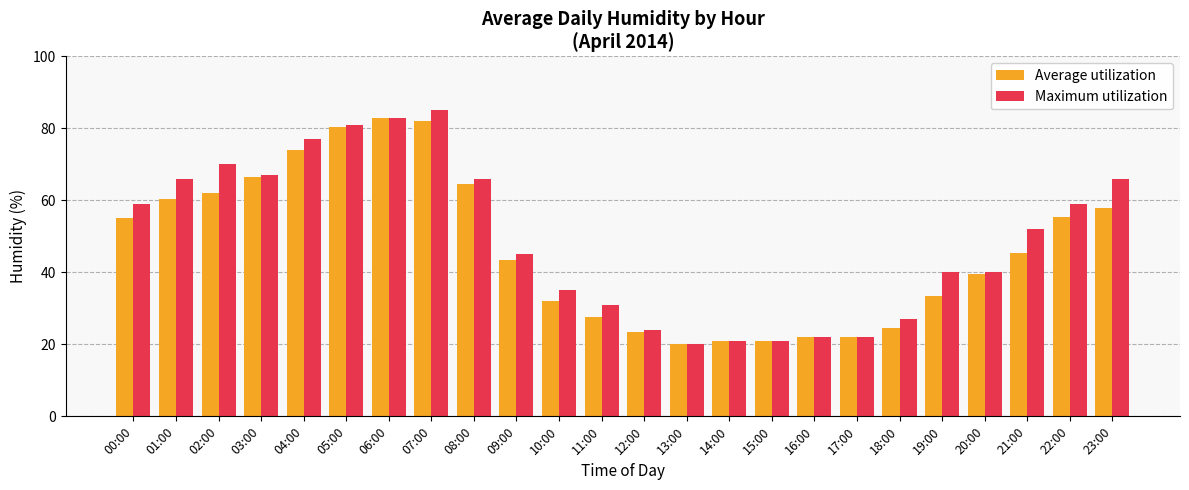

Reading left to right, what are all the values shown in this chart?

Average utilization: 00:00=55.0	01:00=60.5	02:00=62.0	03:00=66.5	04:00=74.0	05:00=80.5	06:00=83.0	07:00=82.0	08:00=64.5	09:00=43.5	10:00=32.0	11:00=27.5	12:00=23.5	13:00=20.0	14:00=21.0	15:00=21.0	16:00=22.0	17:00=22.0	18:00=24.5	19:00=33.5	20:00=39.5	21:00=45.5	22:00=55.5	23:00=58.0
Maximum utilization: 00:00=59.0	01:00=66.0	02:00=70.0	03:00=67.0	04:00=77.0	05:00=81.0	06:00=83.0	07:00=85.0	08:00=66.0	09:00=45.0	10:00=35.0	11:00=31.0	12:00=24.0	13:00=20.0	14:00=21.0	15:00=21.0	16:00=22.0	17:00=22.0	18:00=27.0	19:00=40.0	20:00=40.0	21:00=52.0	22:00=59.0	23:00=66.0